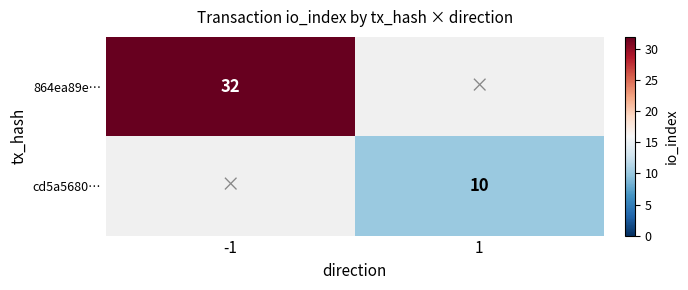

Count the number of data series in this chart.

2